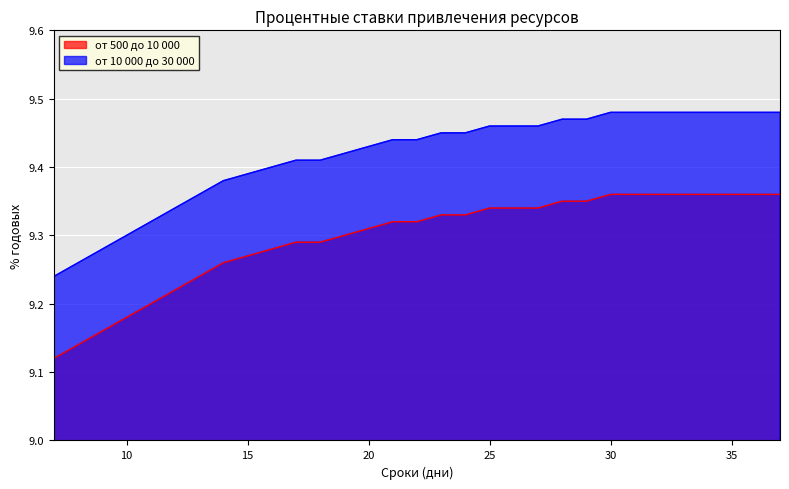

Which has a higher value, 17 or 35?

35